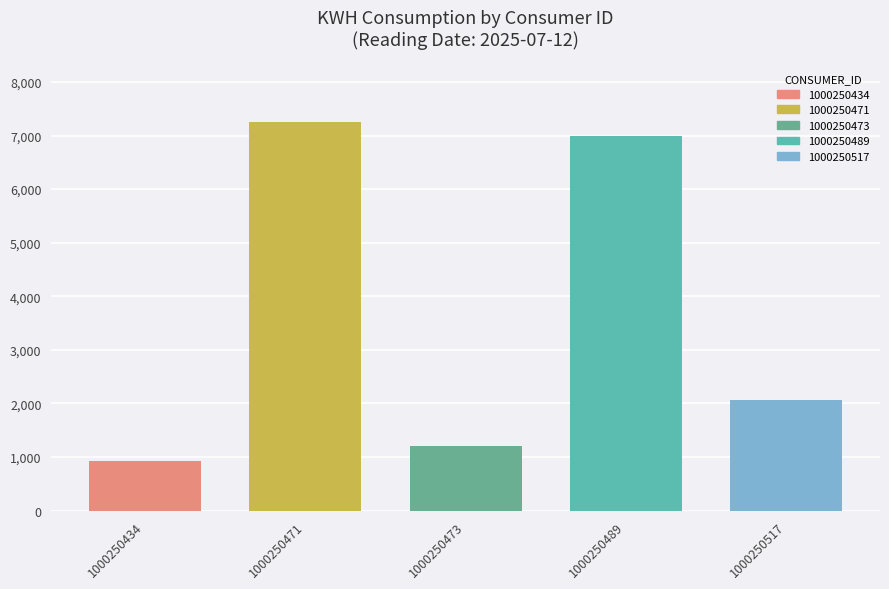

What is the change in value from 1000250489 to 1000250517?

-4928